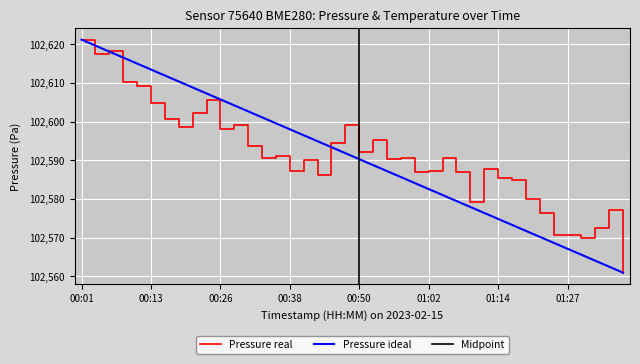

True or false: Pressure real has a value of 167481.1 at 00:38.

False